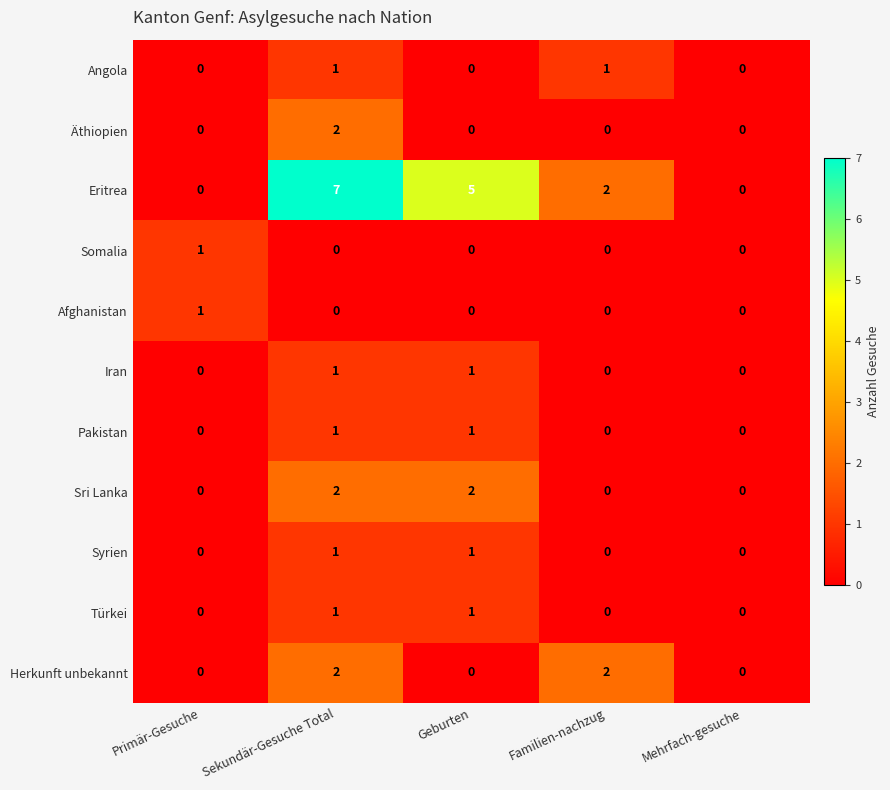

What is the maximum value shown in the chart?

7